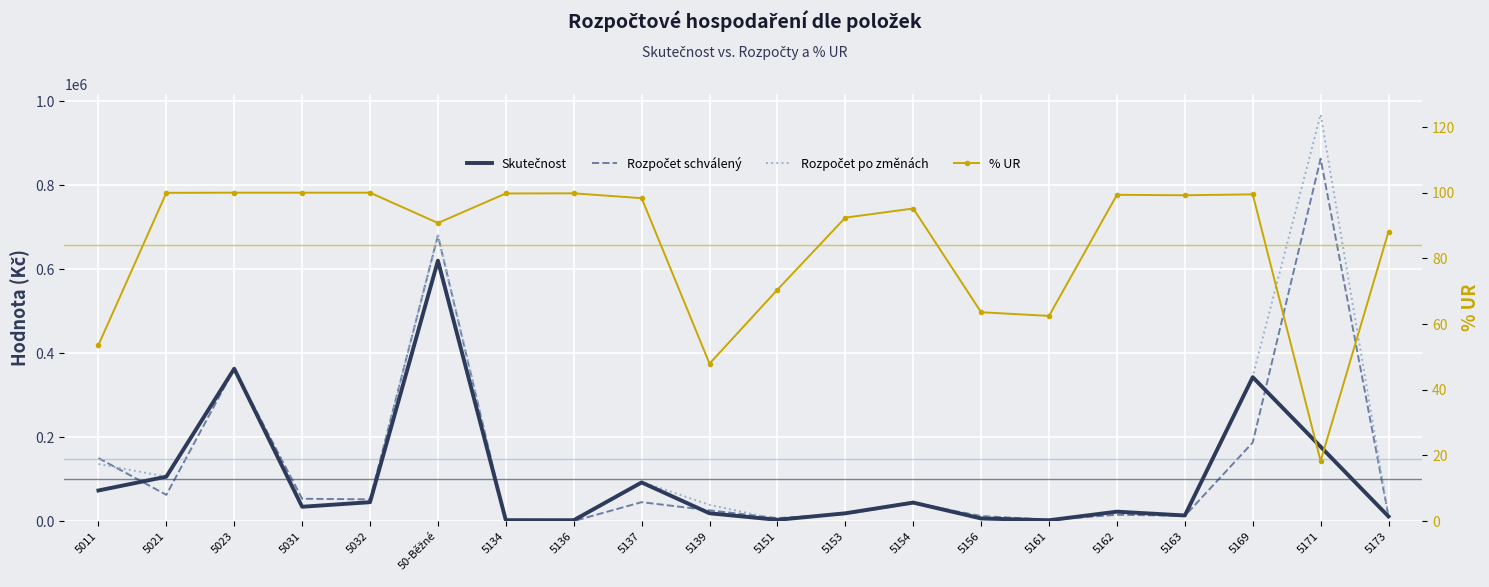

What is the sum of all Skutečnost values?

1994360.1